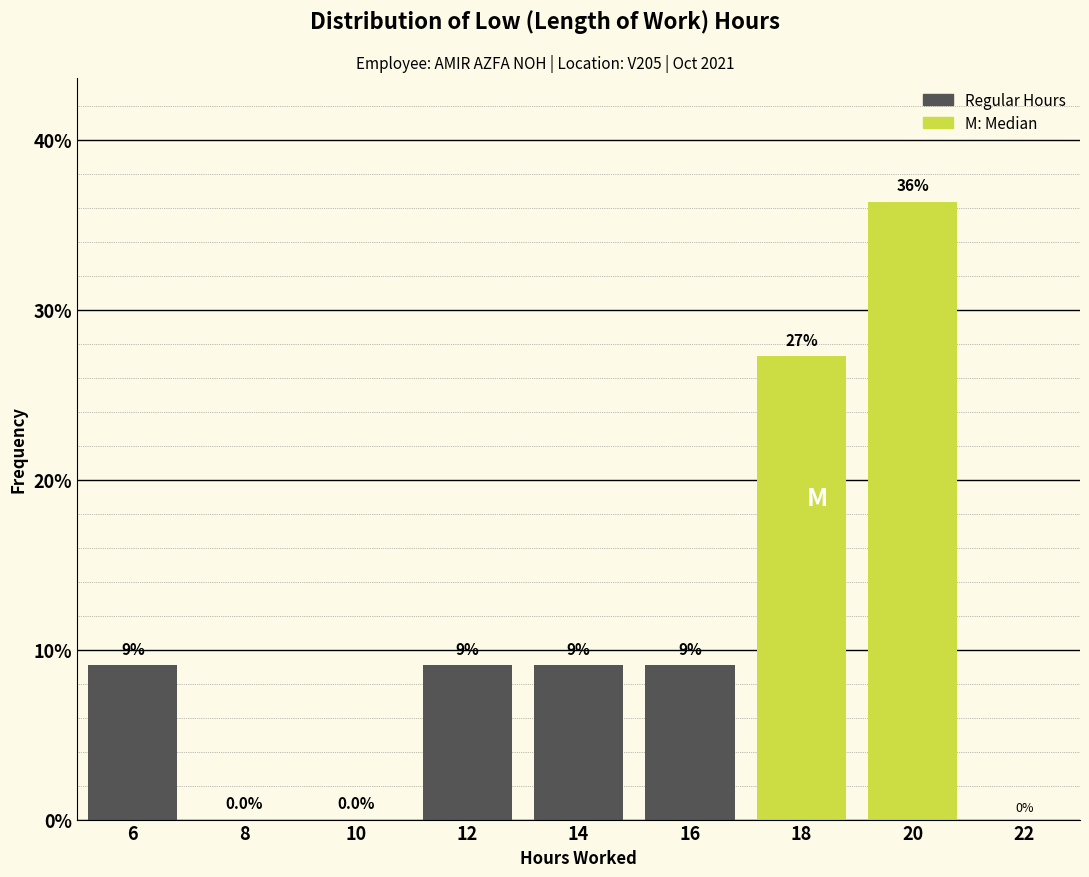

Are the bars horizontal?

No